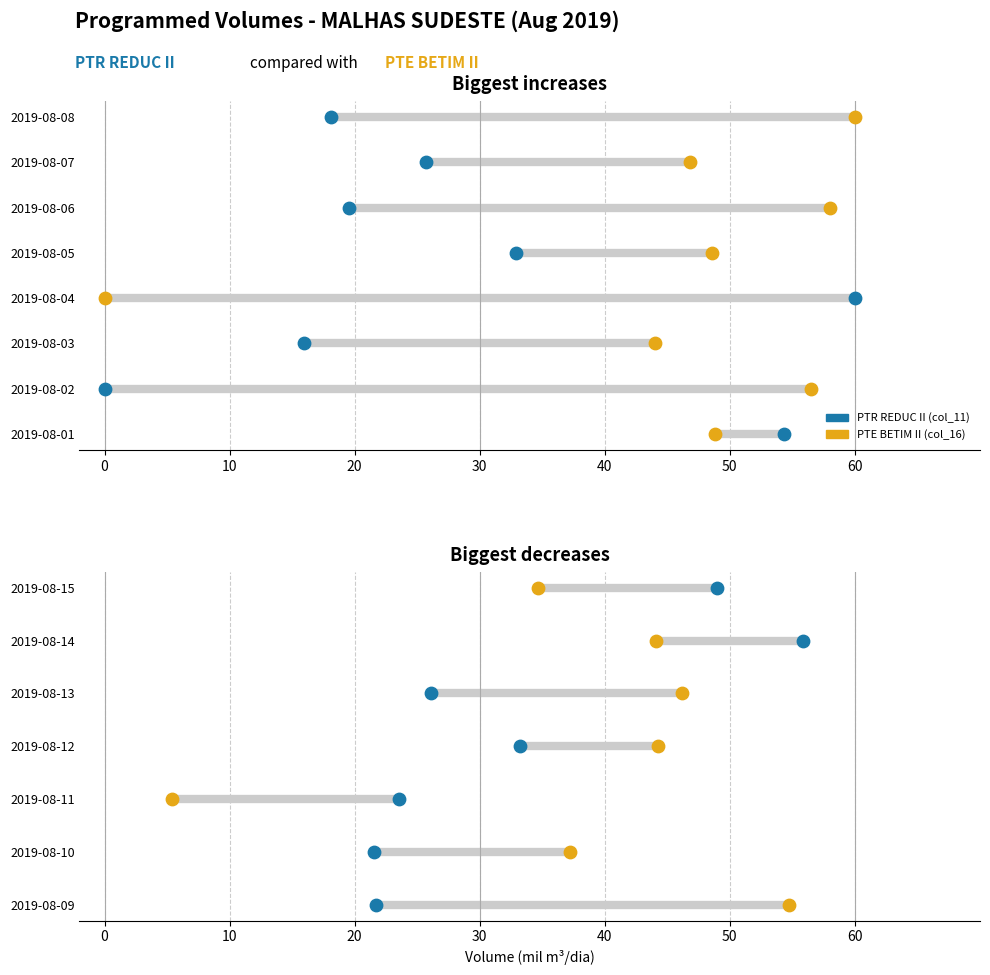

Which series reaches the minimum Y coordinate?

PTR REDUC II